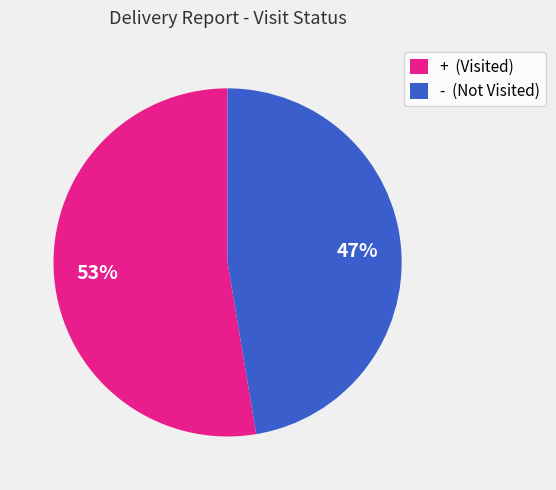

To the nearest percent, what is the average slice percentage?

50%